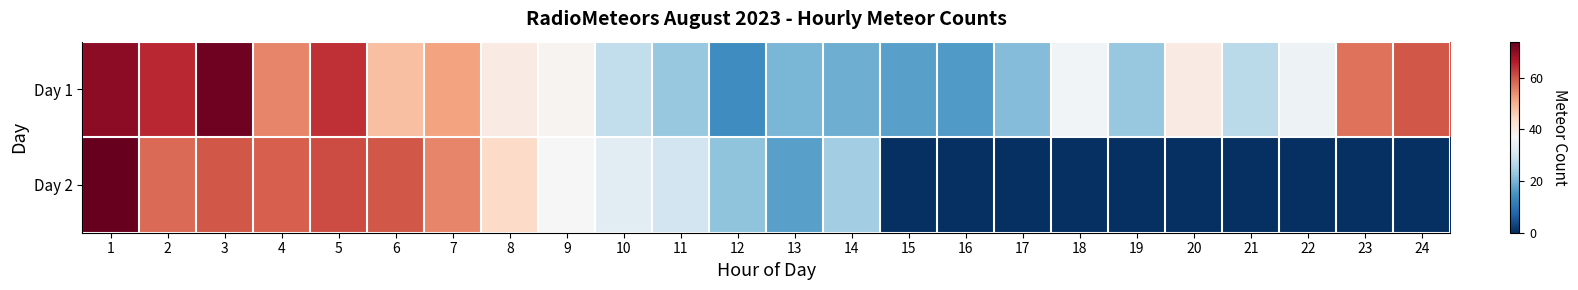

At how many categories does at least one series exceed 28?

16